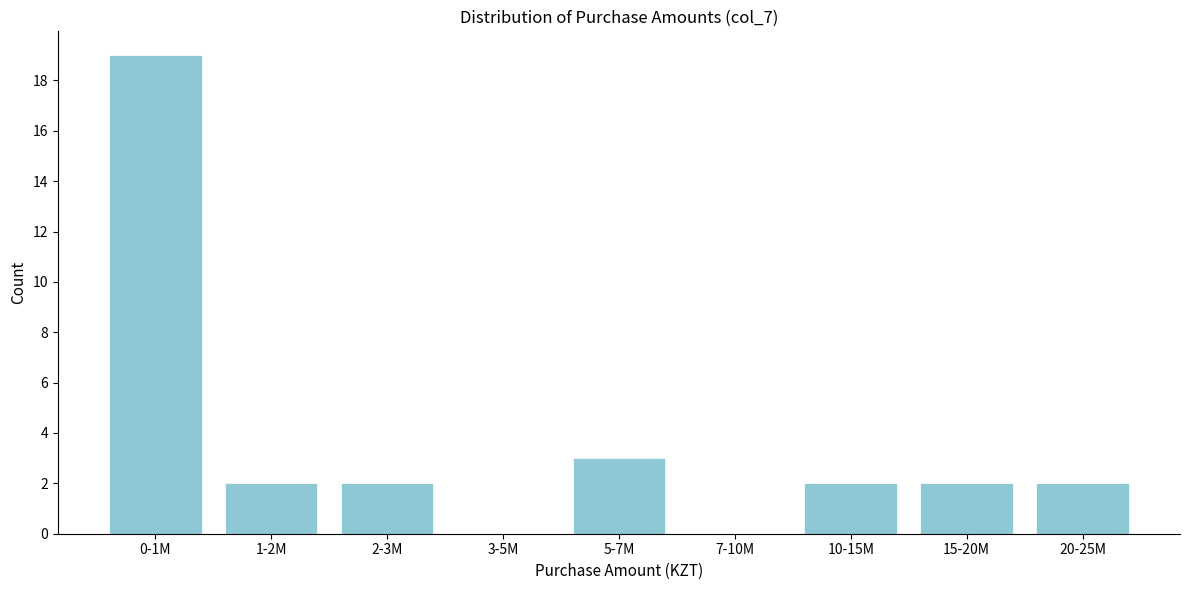

Reading right to left, extract all data points from this chart.

20-25M=2	15-20M=2	10-15M=2	7-10M=0	5-7M=3	3-5M=0	2-3M=2	1-2M=2	0-1M=19